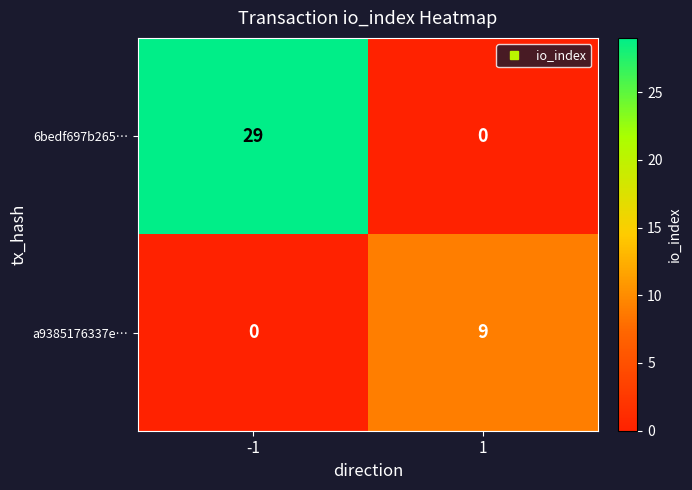

Rank the series at -1 from lowest to highest value.

a9385176337e…, 6bedf697b265…